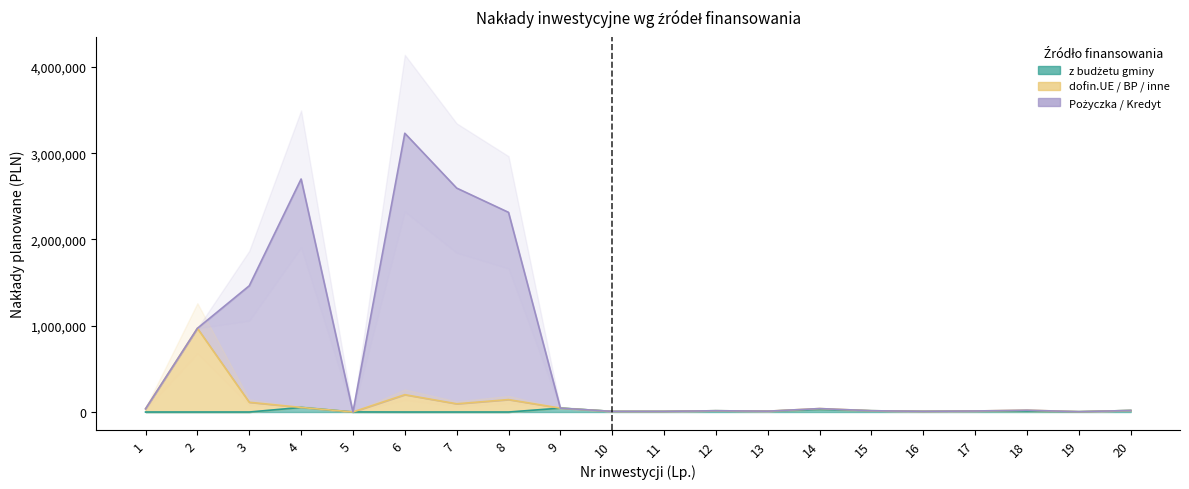

What is the total value across all series at 19?

12000